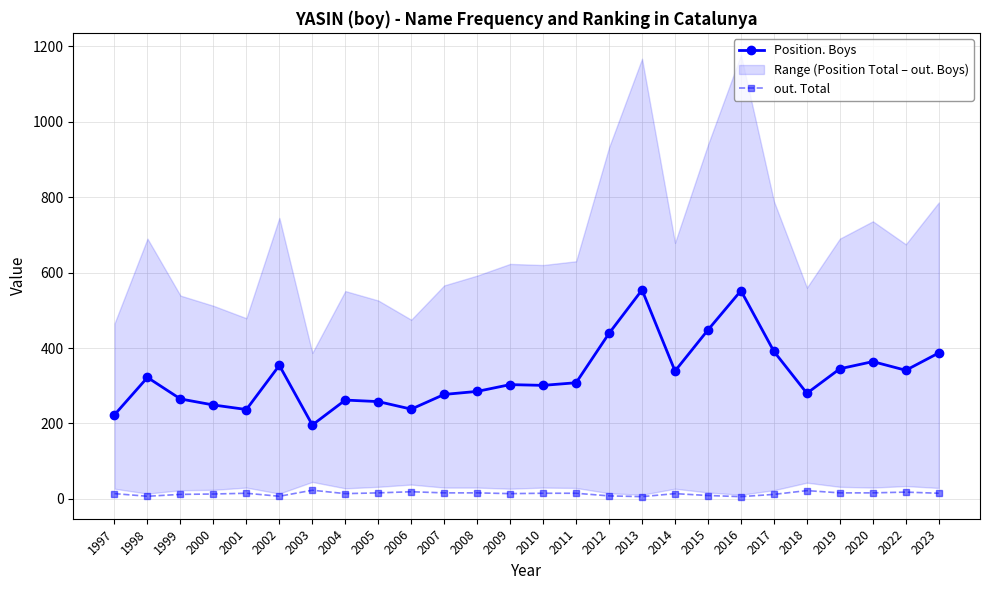

What is the difference between the maximum and minimum values in the Position. Boys series?

358